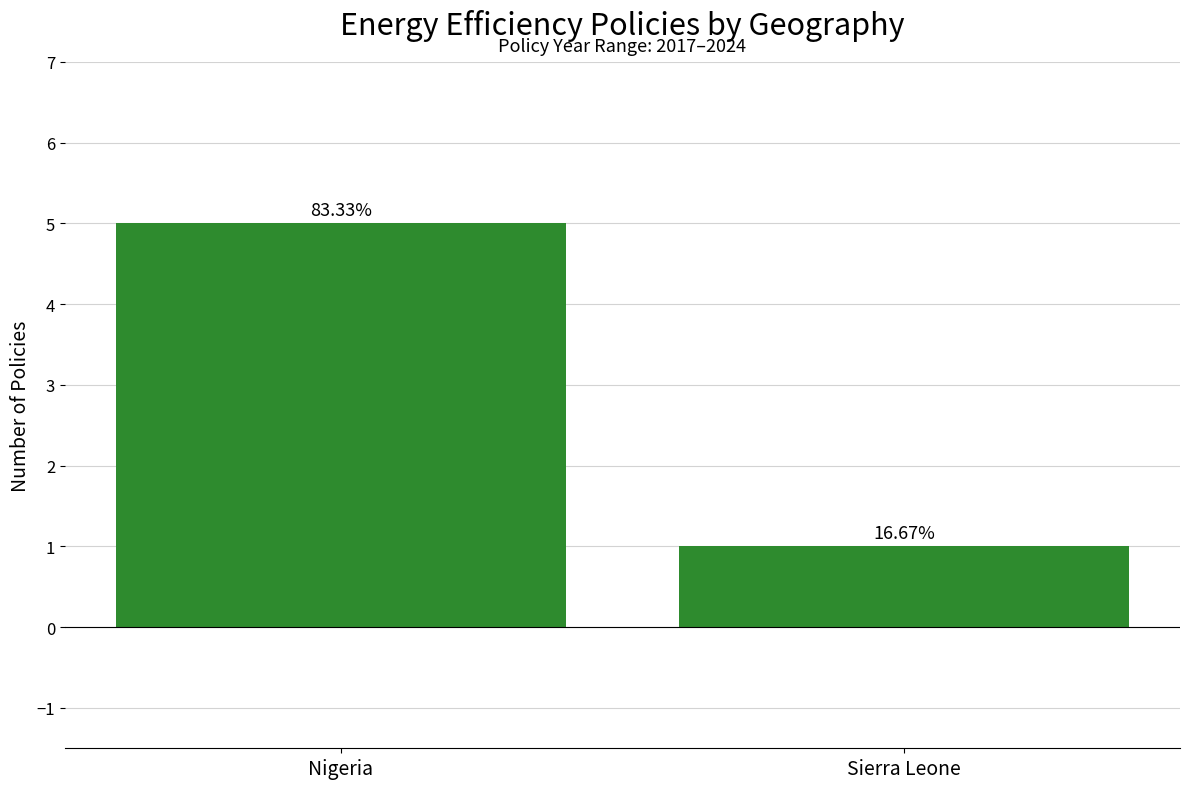

What is the label of the 1st bar from the right?

Sierra Leone